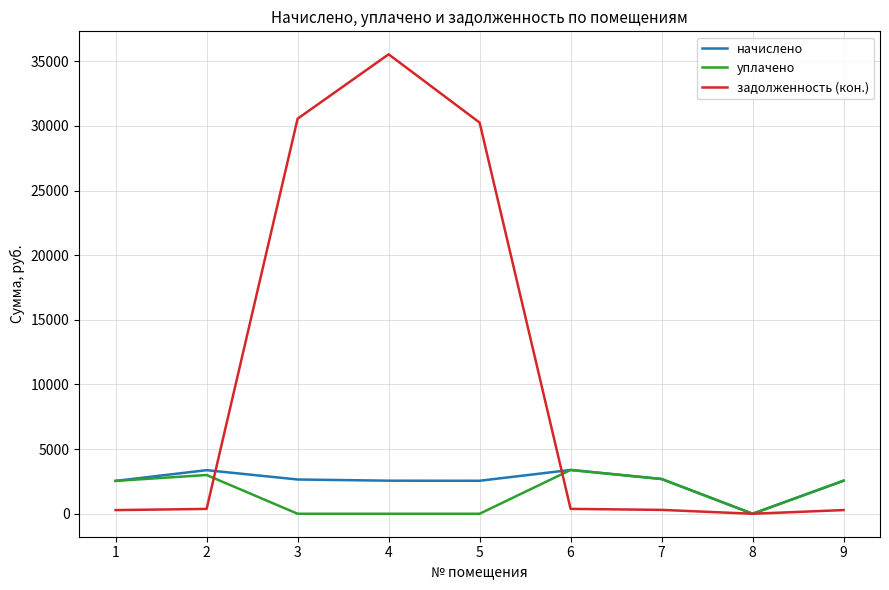

Is it true that уплачено equals 2102.6 at 3?

False